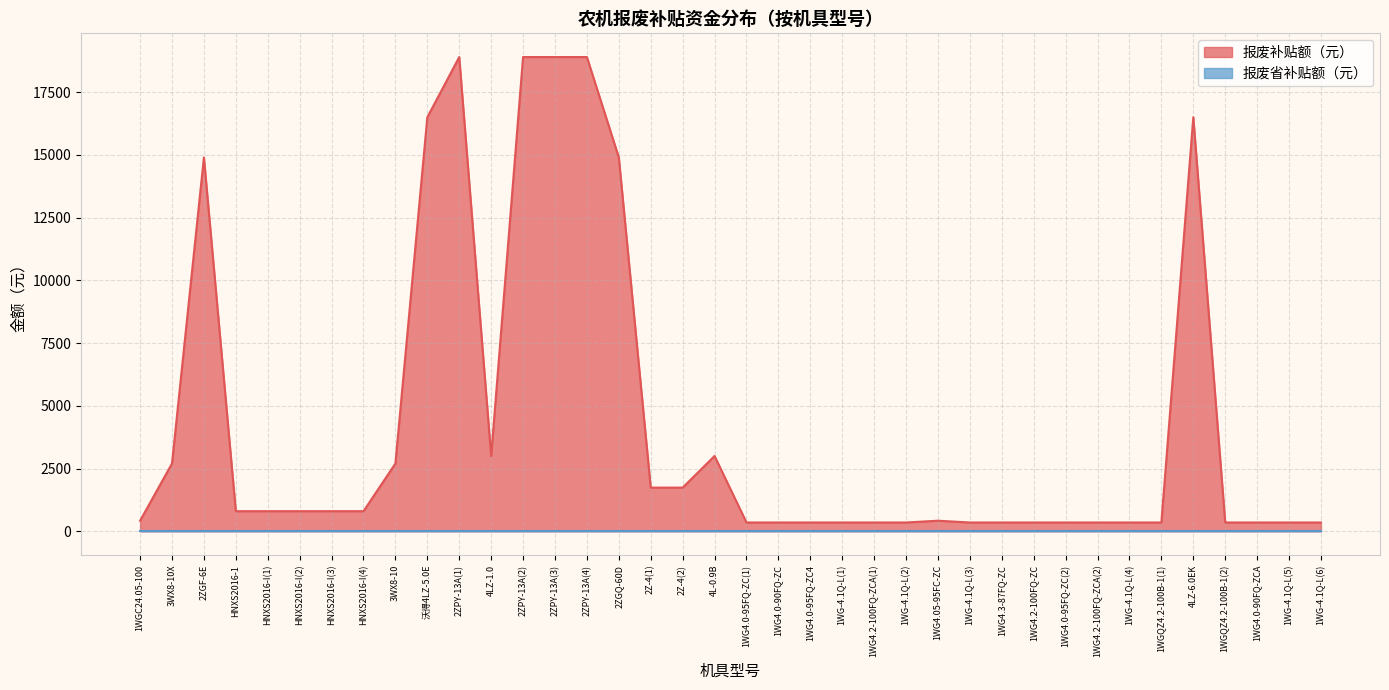

Rank the categories by value from lowest to highest.

1WG4.0-95FQ-ZC(1), 1WG4.0-90FQ-ZC, 1WG4.0-95FQ-ZC4, 1WG-4.1Q-L(1), 1WG4.2-100FQ-ZCA(1), 1WG-4.1Q-L(2), 1WG-4.1Q-L(3), 1WG4.3-87FQ-ZC, 1WG4.2-100FQ-ZC, 1WG4.0-95FQ-ZC(2), 1WG4.2-100FQ-ZCA(2), 1WG-4.1Q-L(4), 1WGQZ4.2-100B-1(1), 1WGQZ4.2-100B-1(2), 1WG4.0-90FQ-ZCA, 1WG-4.1Q-L(5), 1WG-4.1Q-L(6), 1WGC24.05-100, 1WG4.05-95FC-ZC, HNXS2016-1, HNXS2016-I(1), HNXS2016-I(2), HNXS2016-I(3), HNXS2016-I(4), 2Z-4(1), 2Z-4(2), 3WX8-10X, 3WX8-10, 4LZ-1.0, 4L-0.9B, 2ZGF-6E, 2ZGQ-60D, 沃得4LZ-5.0E, 4LZ-6.0EK, 2ZPY-13A(1), 2ZPY-13A(2), 2ZPY-13A(3), 2ZPY-13A(4)